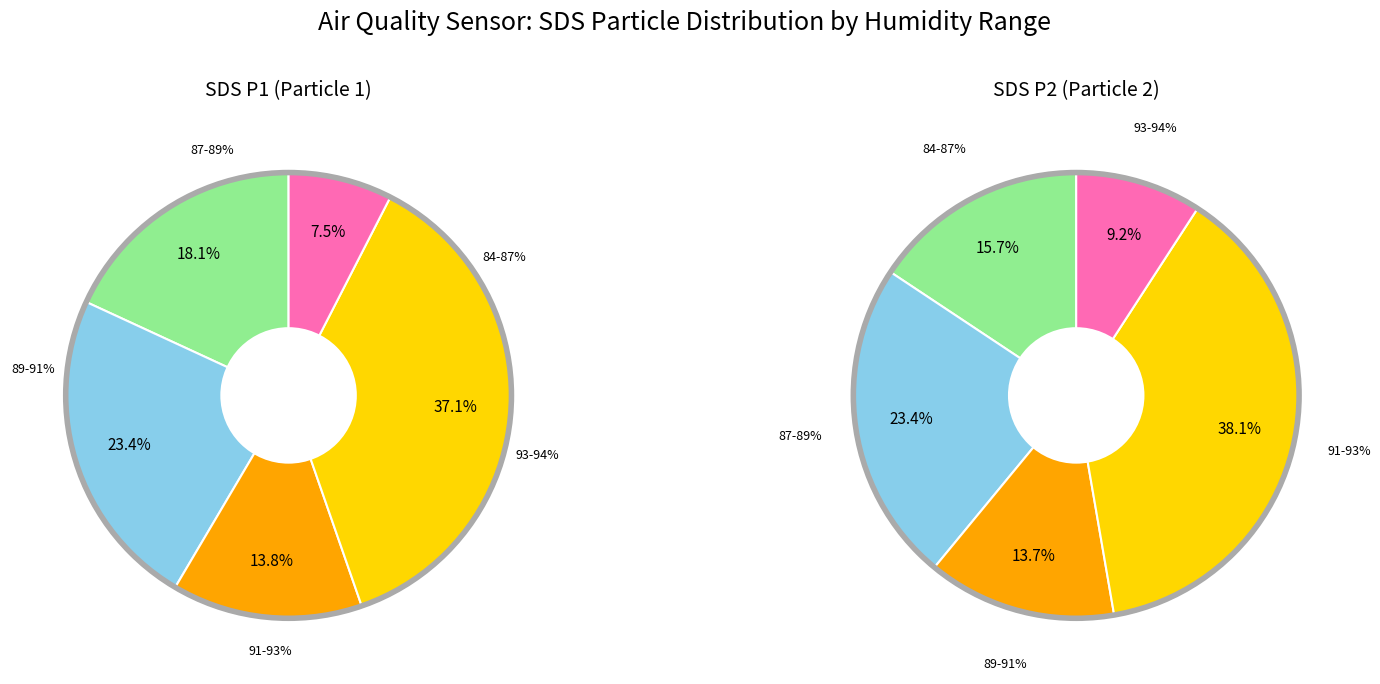

Is it true that 28 is 3% of the pie?

True